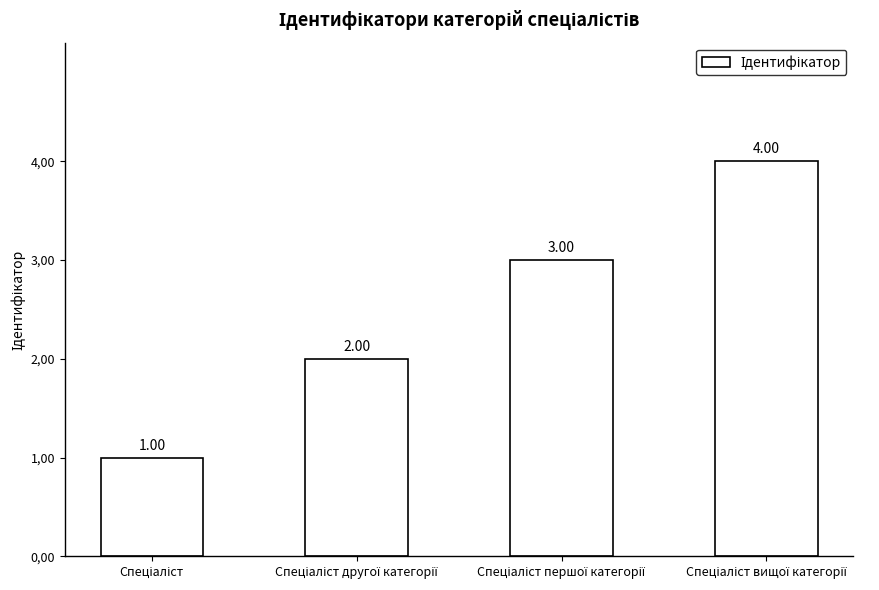

What is the difference between the second highest and second lowest values?

1